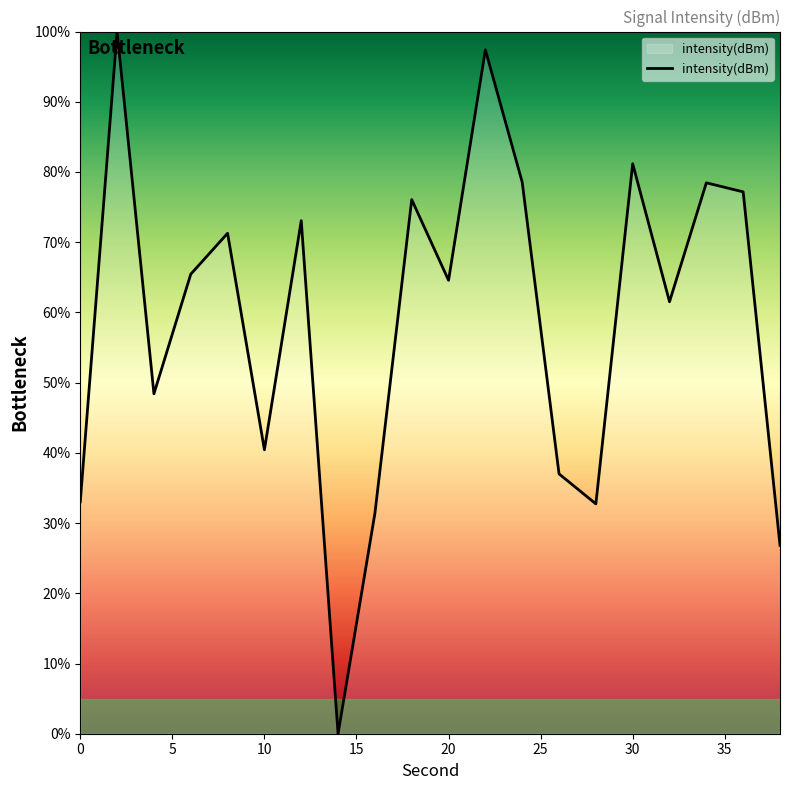

What is the greatest value displayed?

100.0